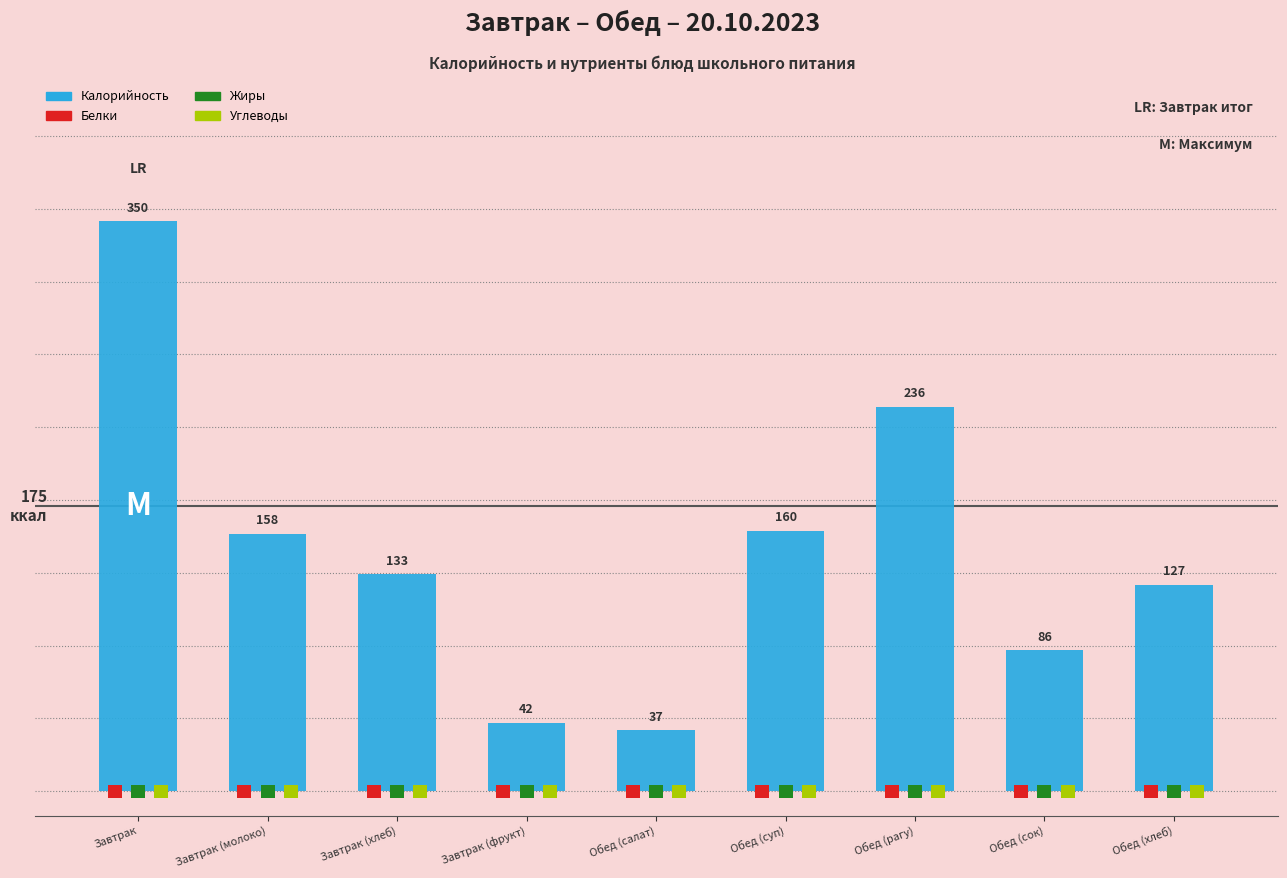

What is the total value across all series at Обед (сок)?

110.4